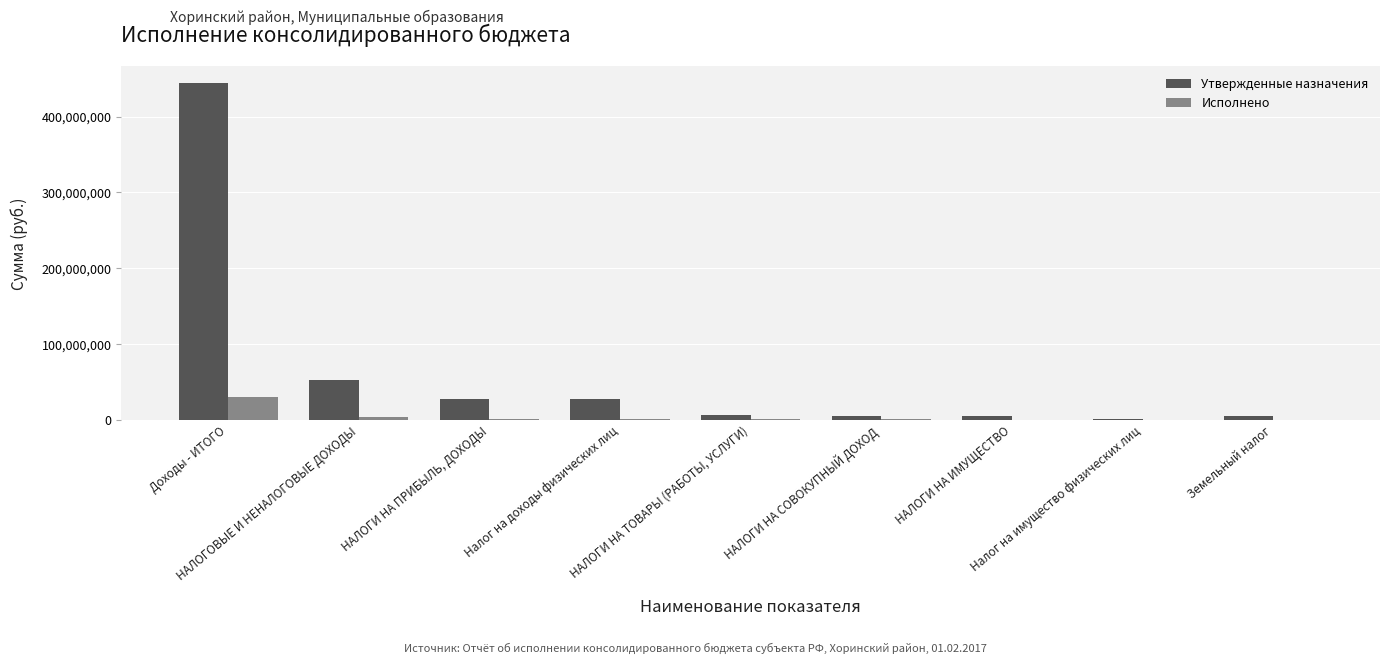

What is the total value across all series at НАЛОГИ НА ИМУЩЕСТВО?

5920521.0